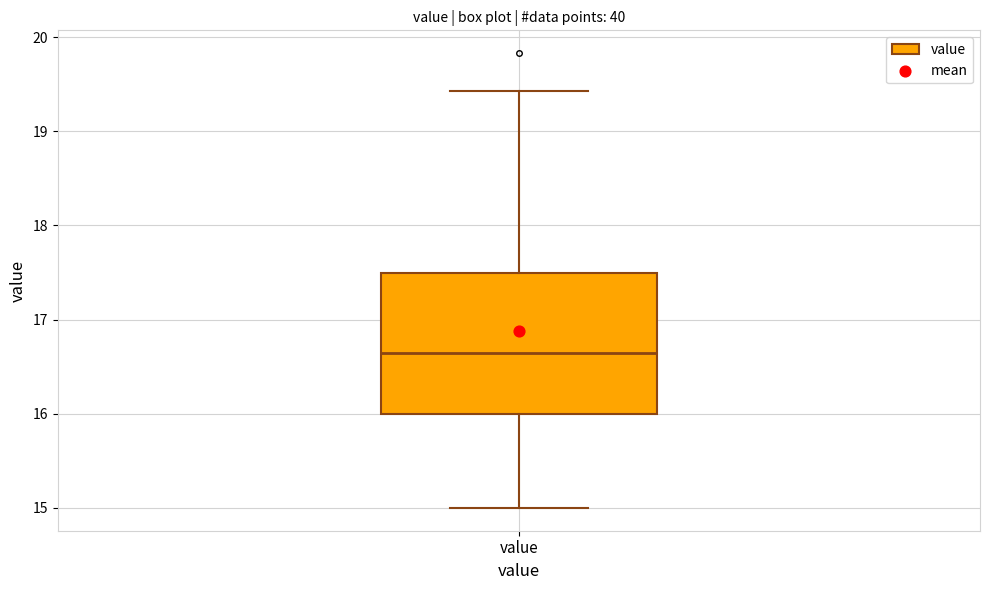

Transcribe this box plot: give where the median line is, the range the box spans, and where the two whiskers end, as read against the y-axis. The values are not printed on the chart, so give them approximately, as read against the axis.

median 16.7, box 16.0 to 17.5, whiskers 15.0 to 19.4